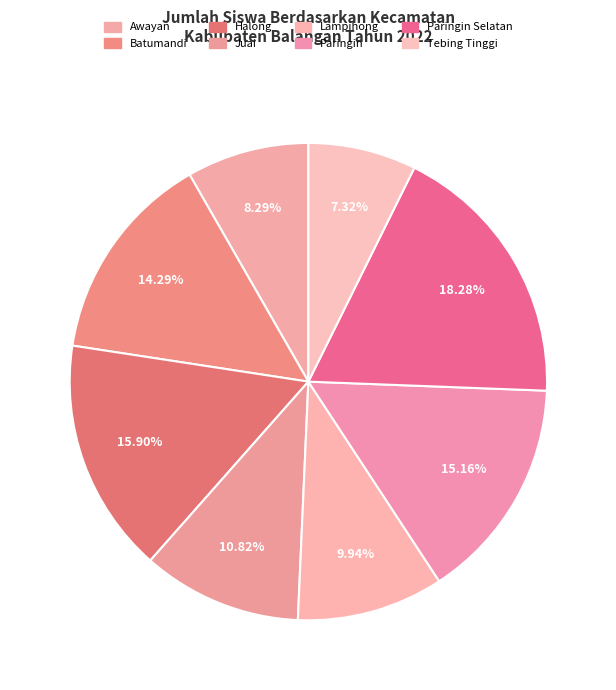

What percentage do Juai and Awayan together represent?

19.1%